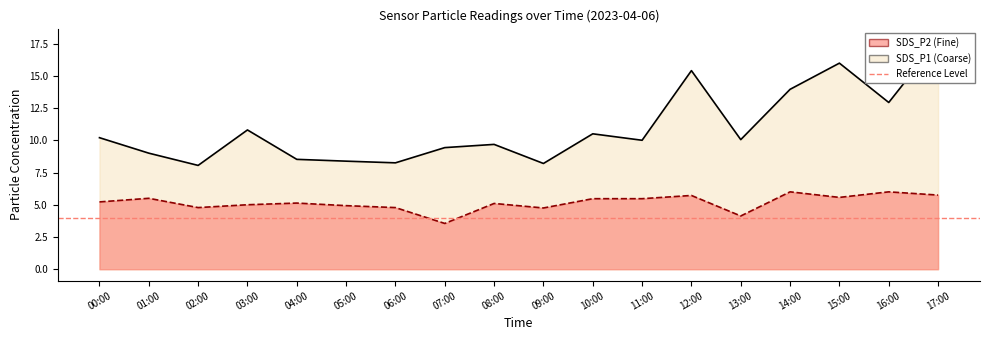

Which label corresponds to the largest value in the chart?

17:00